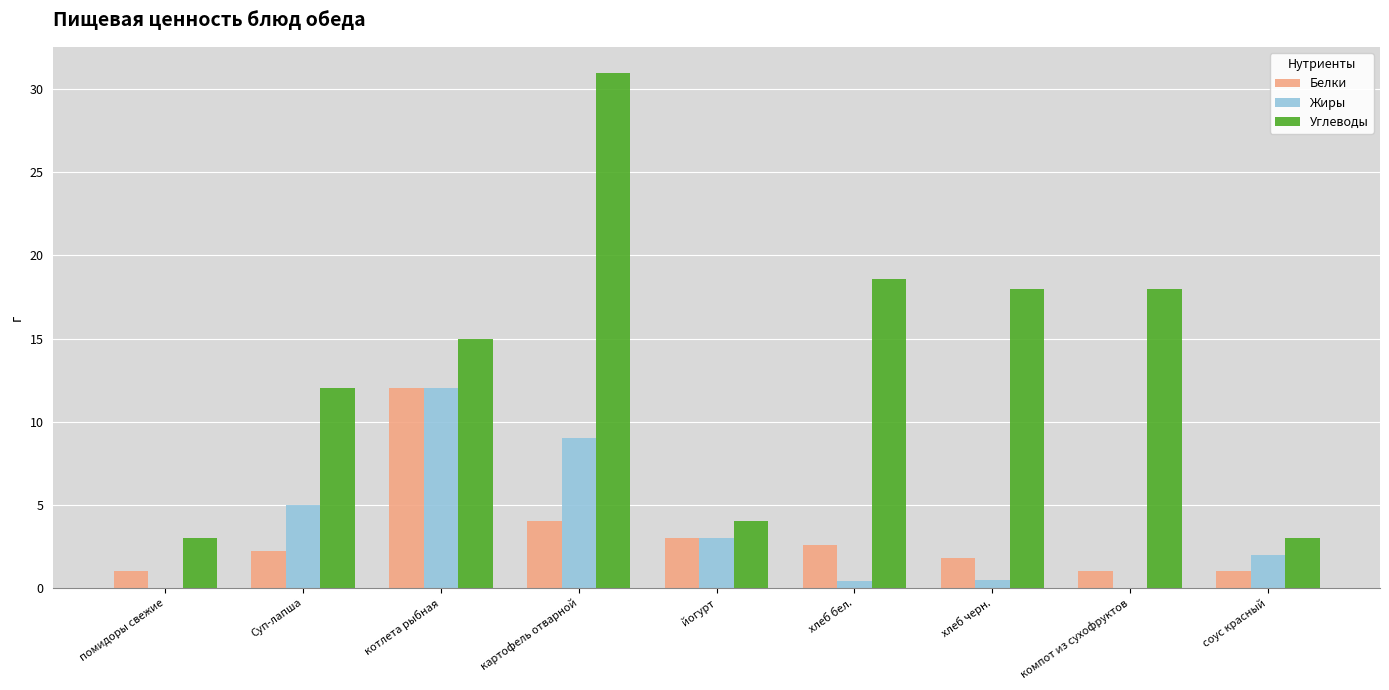

At which label does Жиры reach its peak?

котлета рыбная